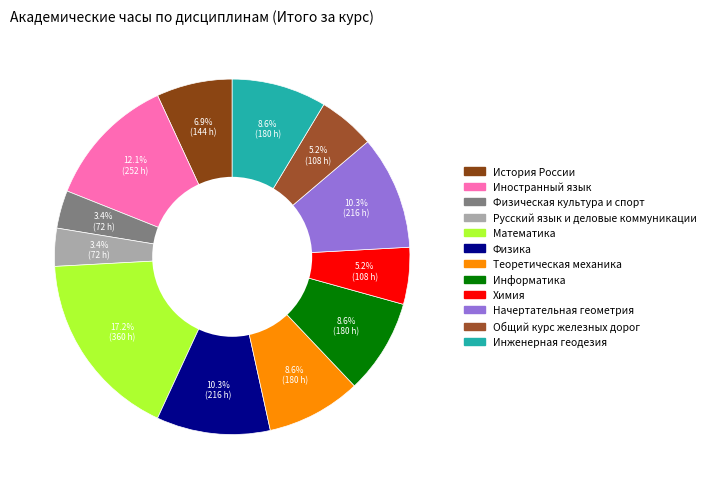

Combined, what portion of the pie is История России and Математика?

24.1%